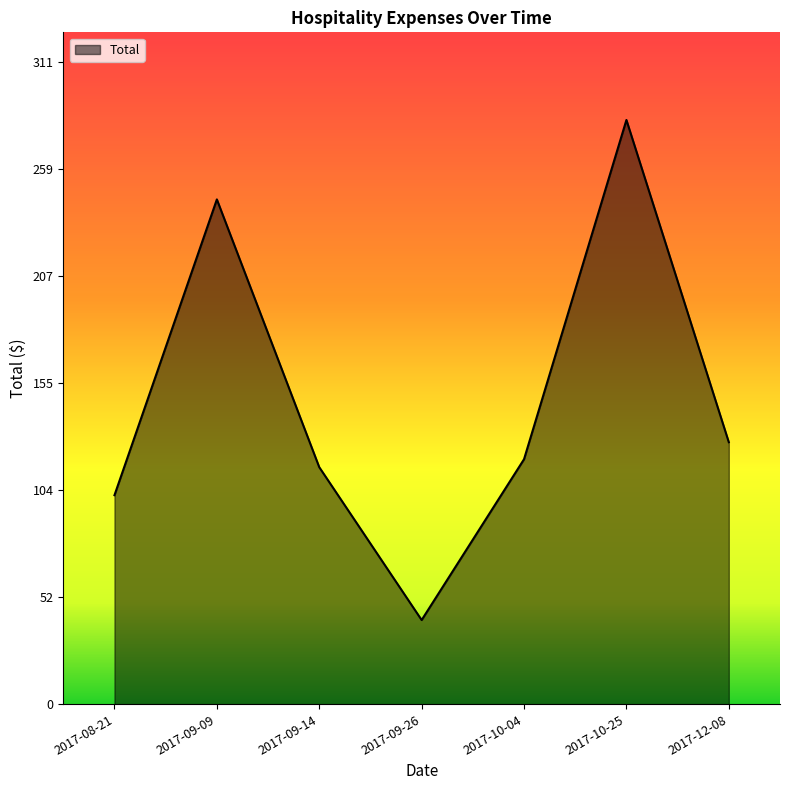

Reading left to right, extract all data points from this chart.

2017-08-21=101.0	2017-09-09=244.1	2017-09-14=114.6	2017-09-26=40.7	2017-10-04=118.4	2017-10-25=282.5	2017-12-08=126.7